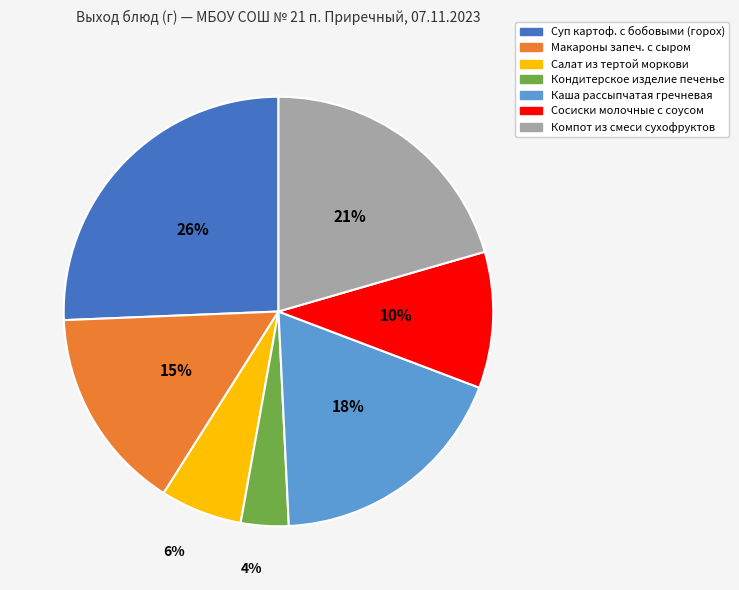

Which has a higher value, Суп картоф. с бобовыми (горох) or Каша рассыпчатая гречневая?

Суп картоф. с бобовыми (горох)